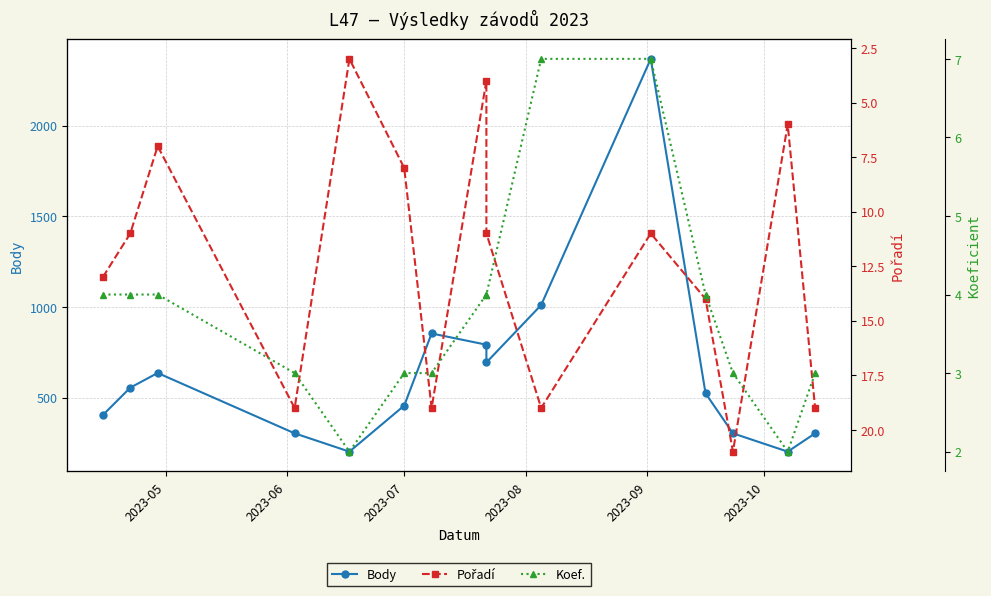

True or false: Koef. has a value of 2 at 2023-07.

False